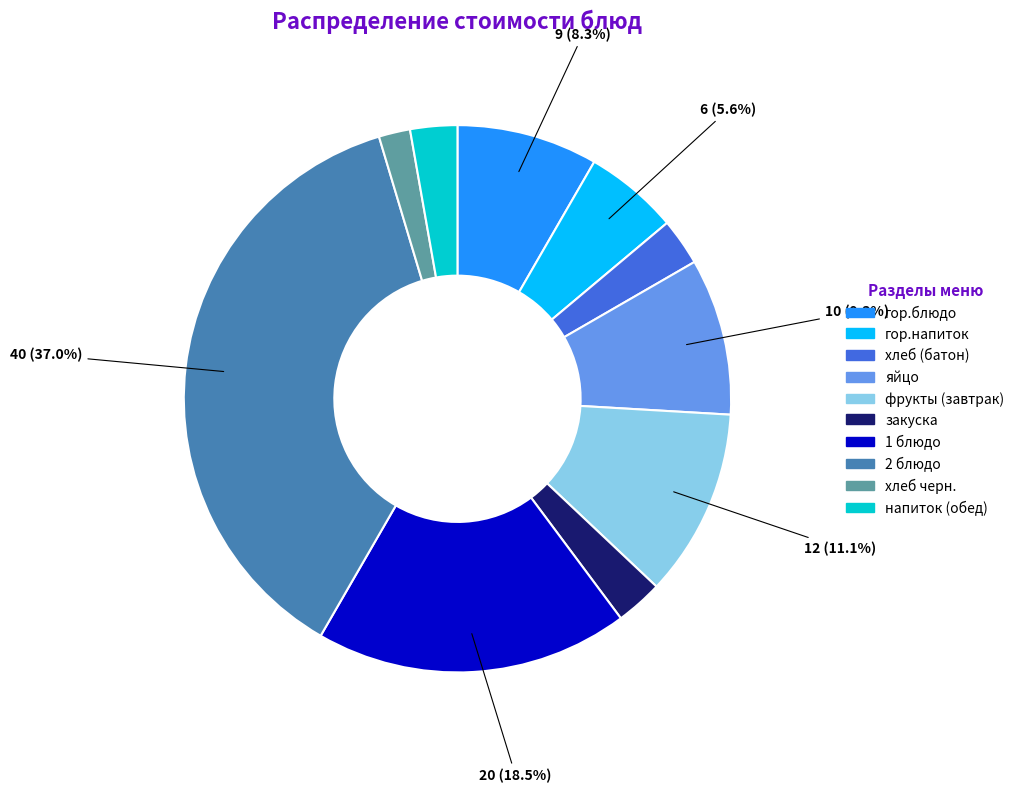

To the nearest percent, what percentage of the pie is гор.блюдо?

8%